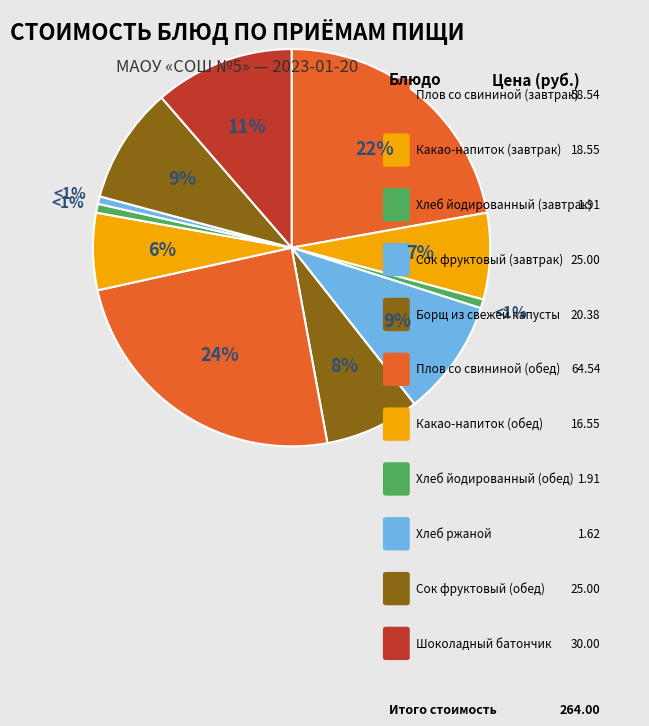

What is the total percentage of Хлеб ржаной and Хлеб йодированный (обед)?

1.3%